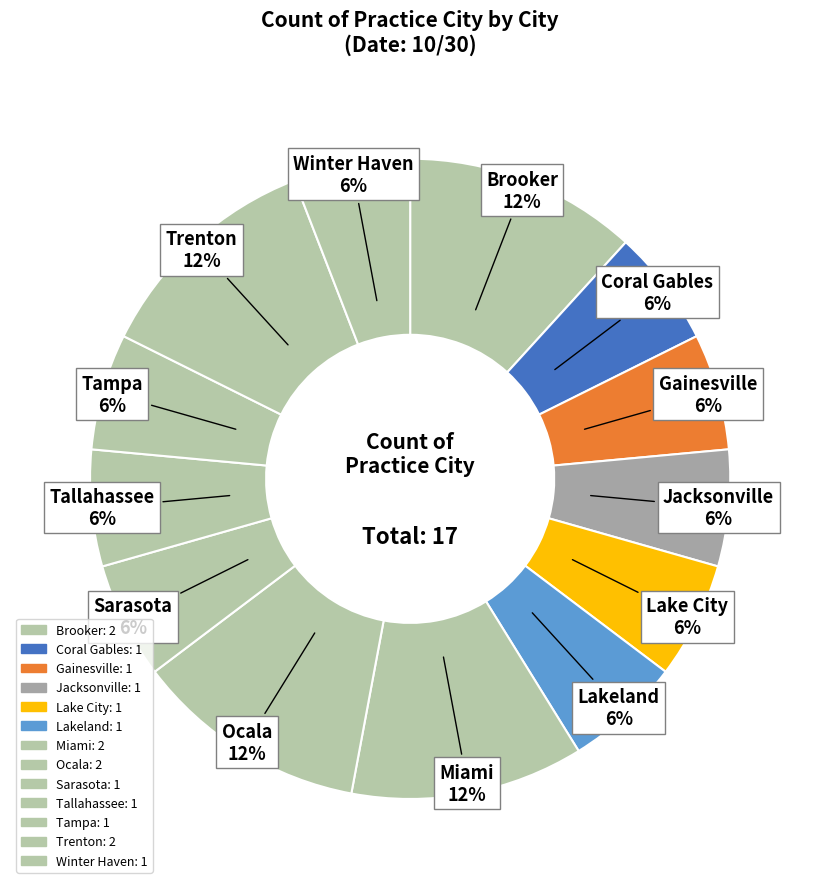

What is the total percentage of Trenton and Winter Haven?

17.6%